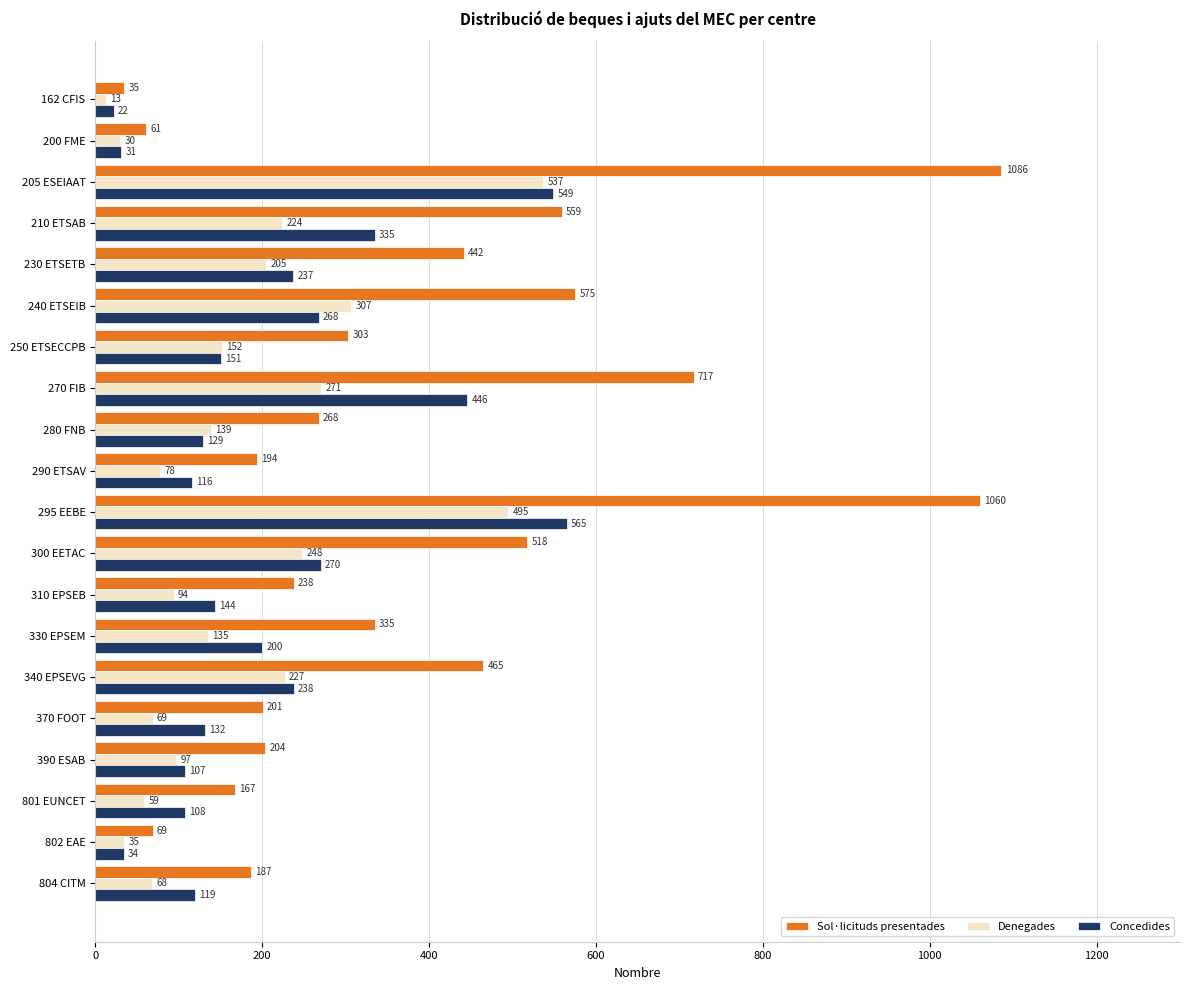

Is the value of Denegades at 390 ESAB greater than the value of Concedides at 200 FME?

Yes